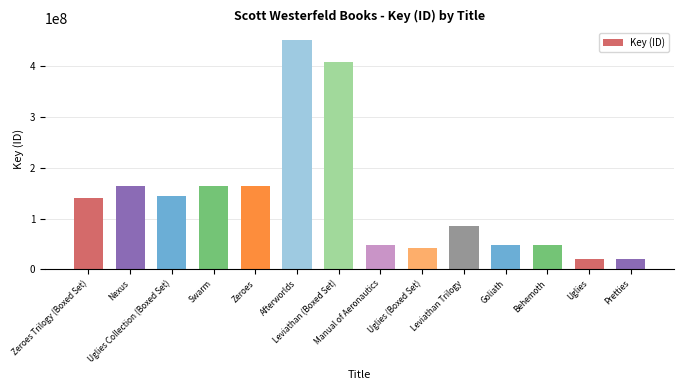

Count the number of categories in the chart.

14